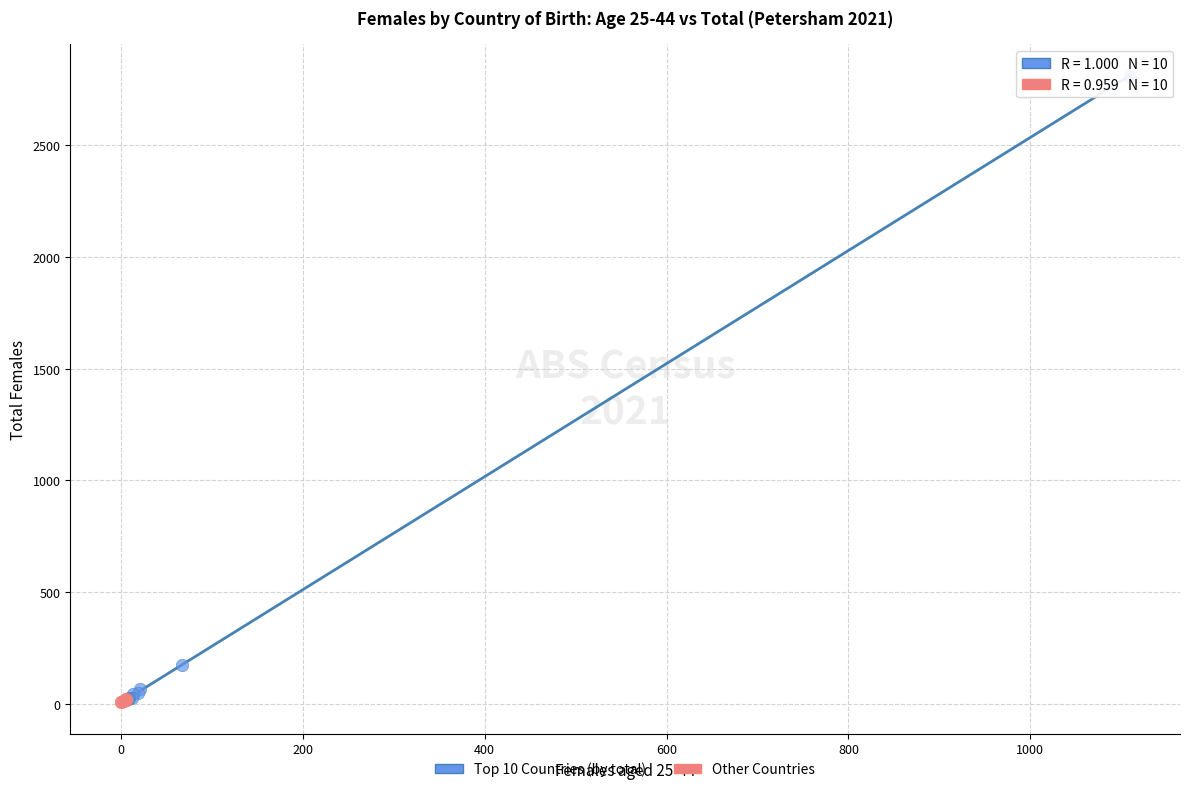

Which series reaches the maximum Y coordinate?

Top 10 Countries (by total)